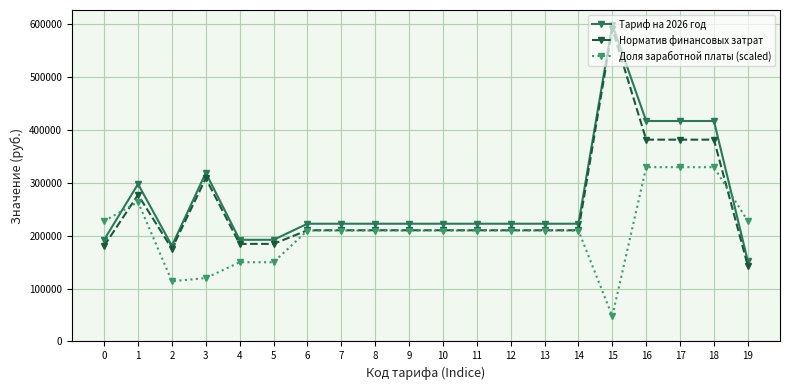

What is the lowest value of the Доля заработной платы (scaled) series?

47953.7